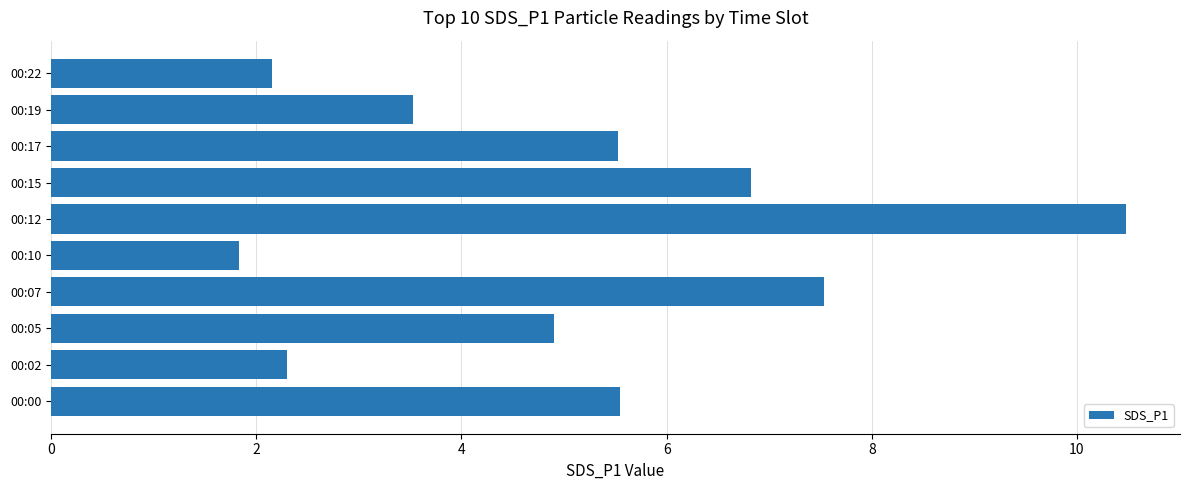

How many data points are less than 5?

5